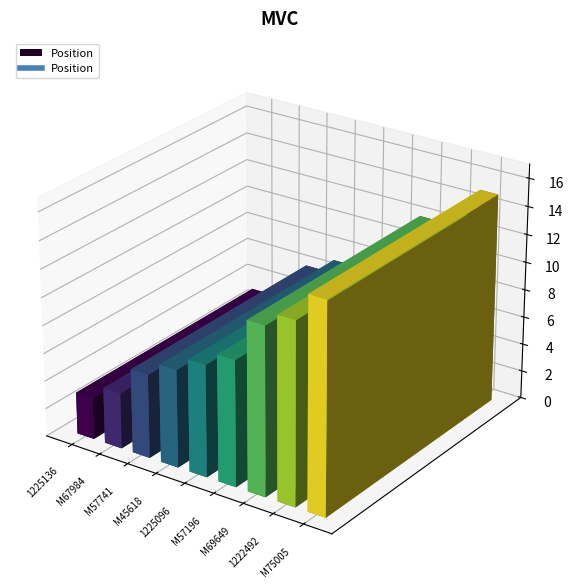

List the labels in order of value, largest first.

M75005, 1222492, M69649, M57196, 1225096, M45618, M57741, M67984, 1225136